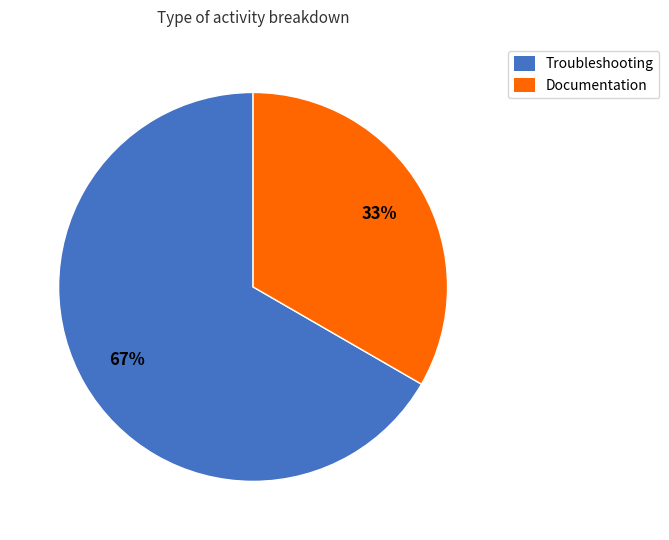

To the nearest percent, what percentage of the pie is Documentation?

33%